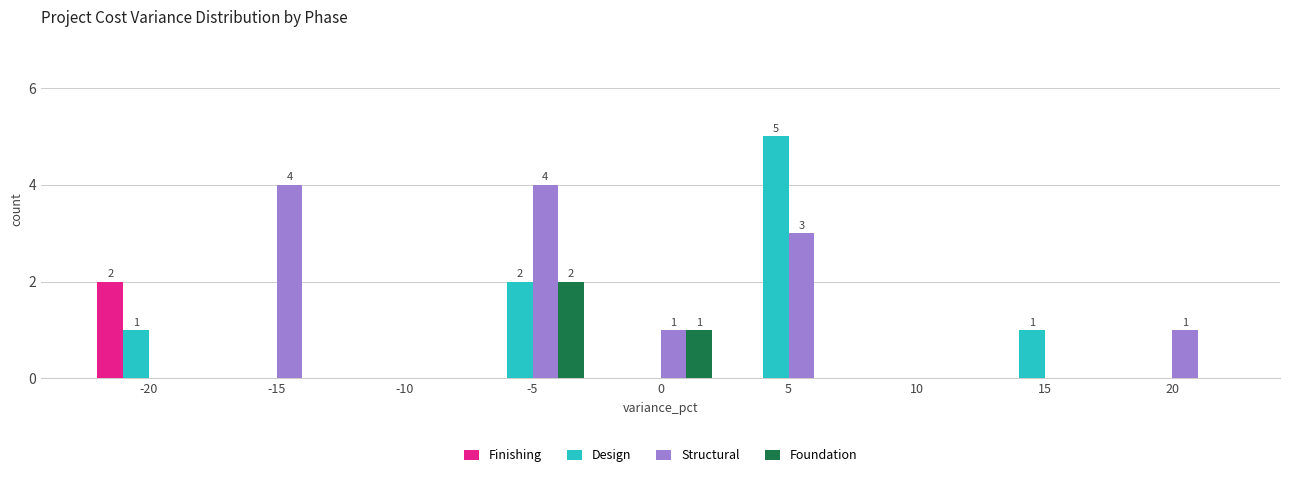

What is the highest value of the Foundation series?

2